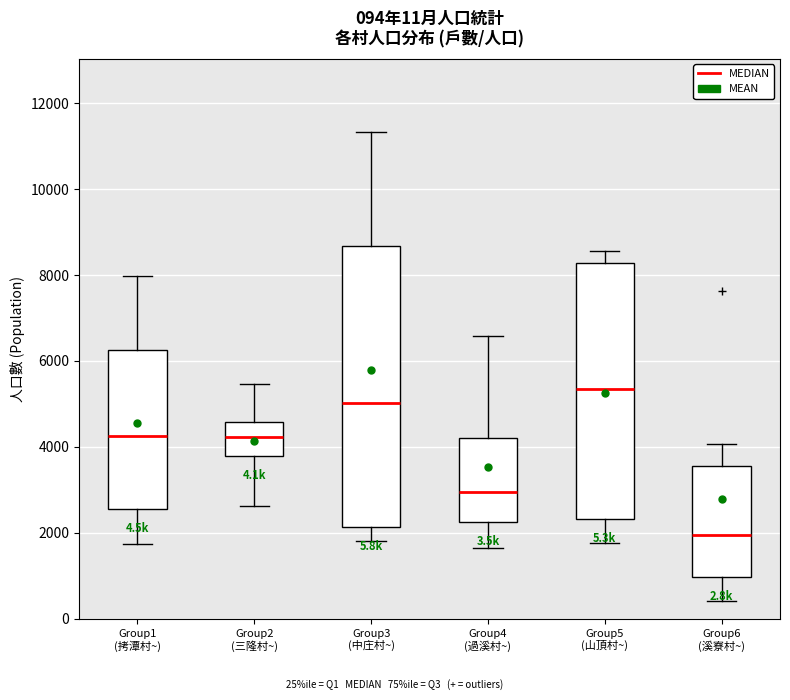

Which box has the lowest median line?

Group6 (溪寮村~)